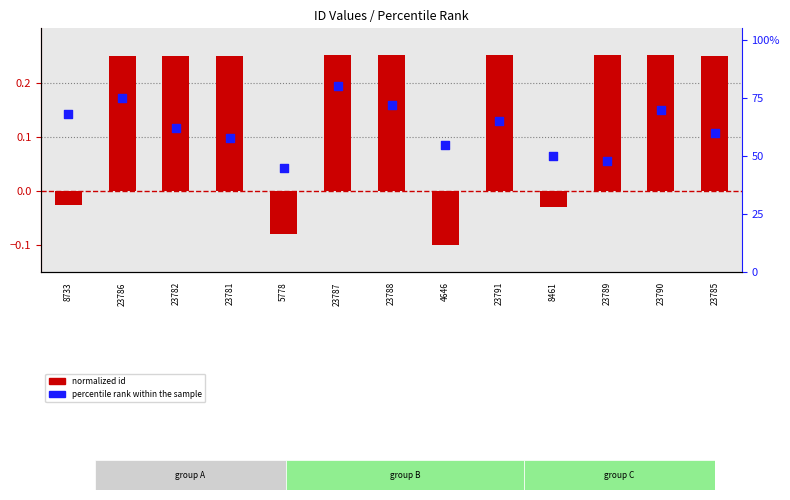

Which series has the largest total across all categories?

percentile rank within the sample